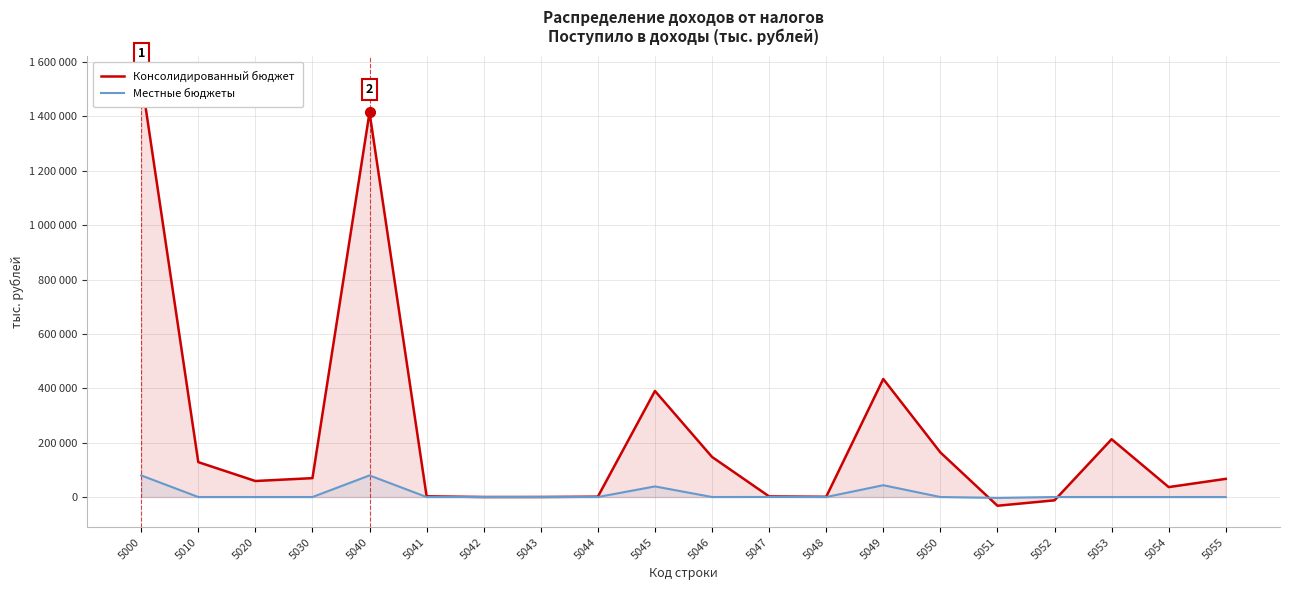

Which series changed the most between 5044 and 5047?

Консолидированный бюджет